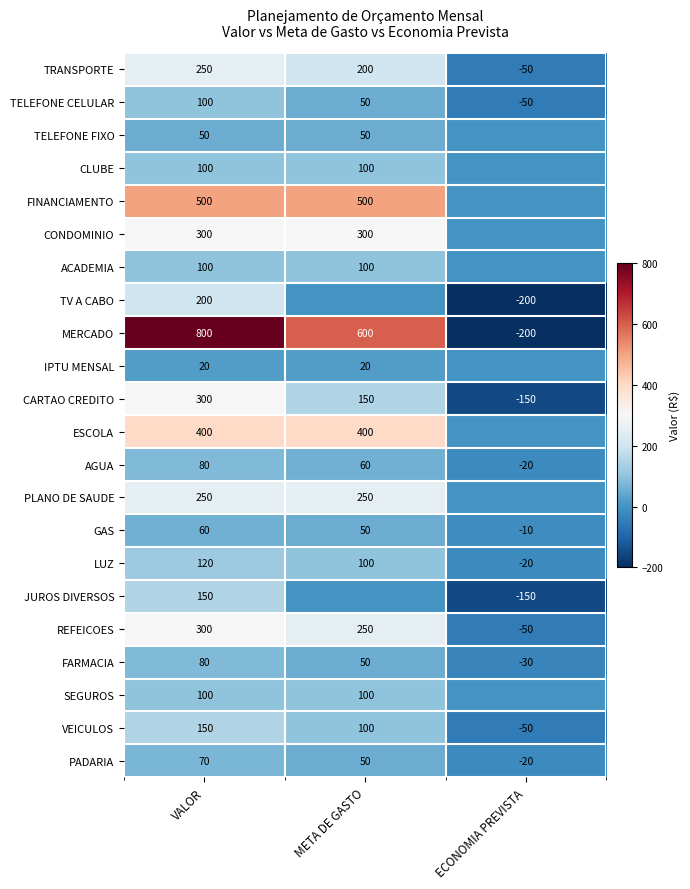

At how many categories does at least one series exceed -44?

3